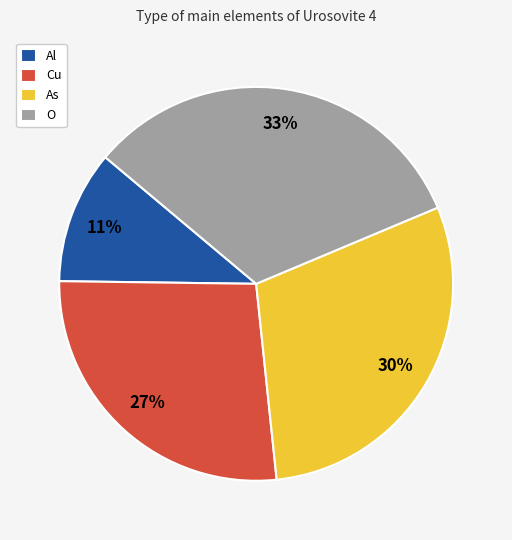

To the nearest percent, what portion does Al represent?

11%